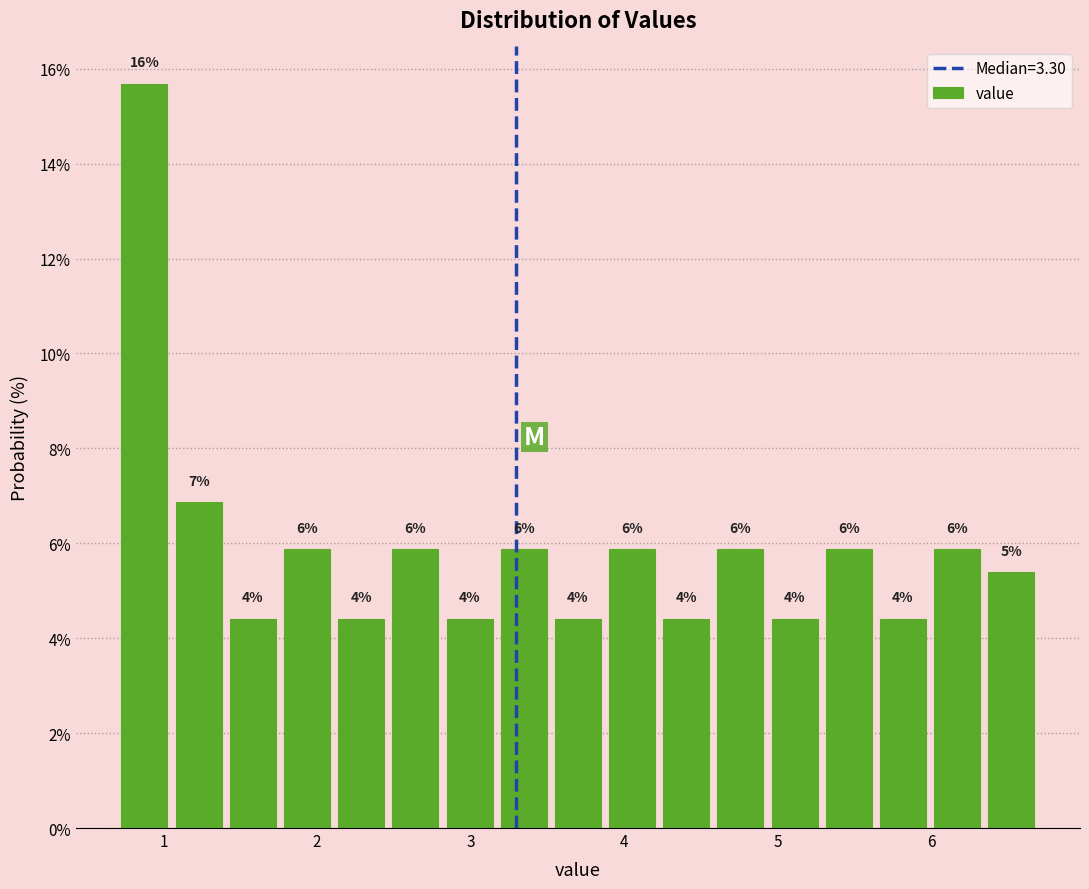

Around what value on the x-axis is the tallest bar? Give the approximate position of its centre, as read against the axis.

0.9